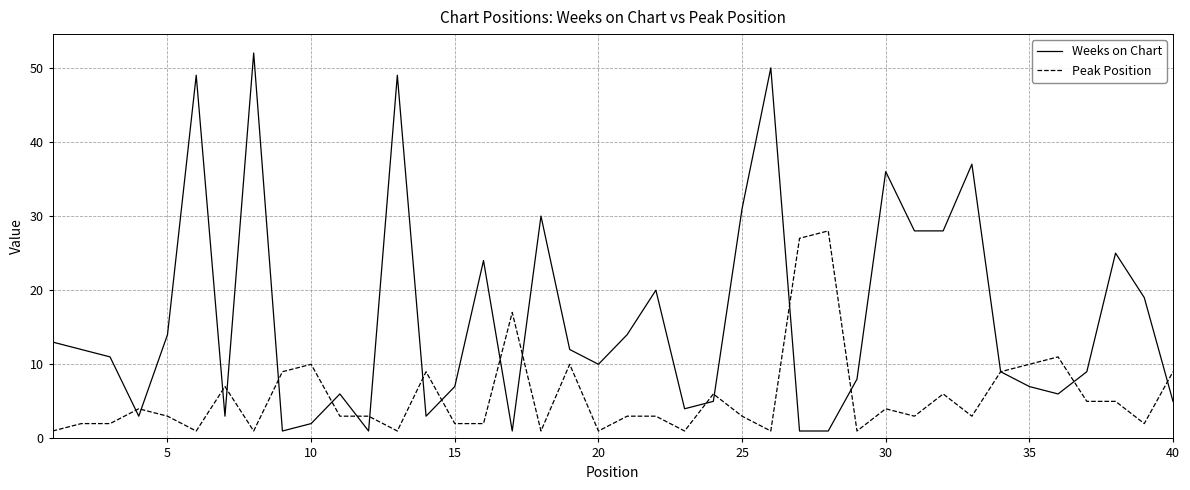

Which series has the widest spread of values?

Weeks on Chart